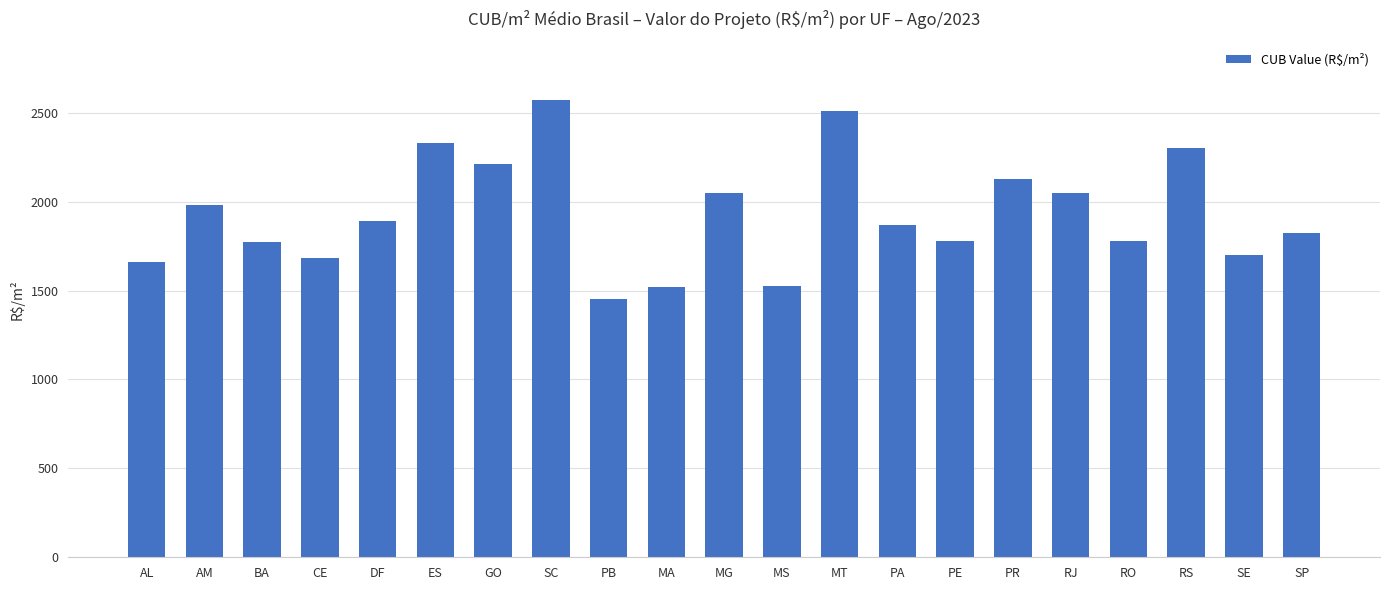

At which label does the data first exceed 1869?

AM